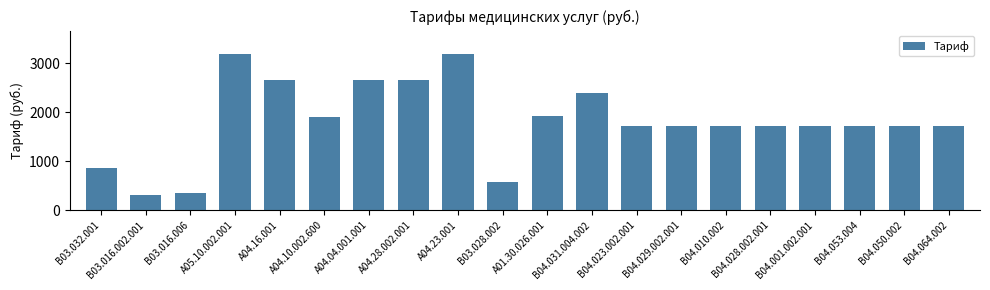

True or false: the data shows 3190.2 at A05.10.002.001.

True